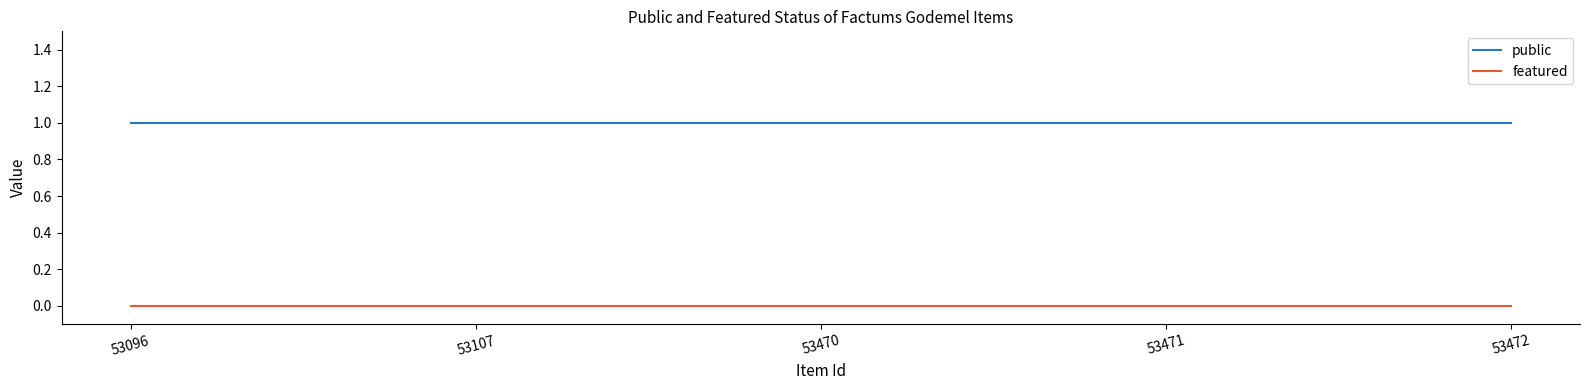

Count the number of data series in this chart.

2